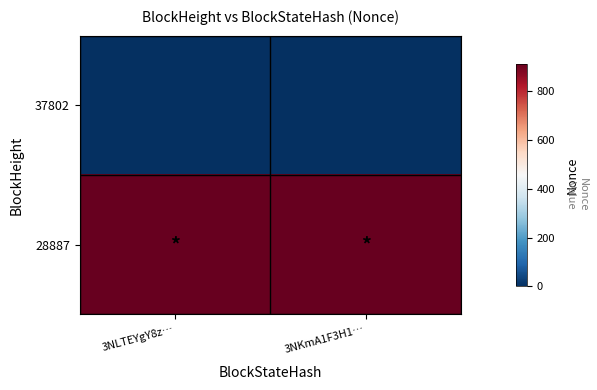

Count the number of data series in this chart.

2